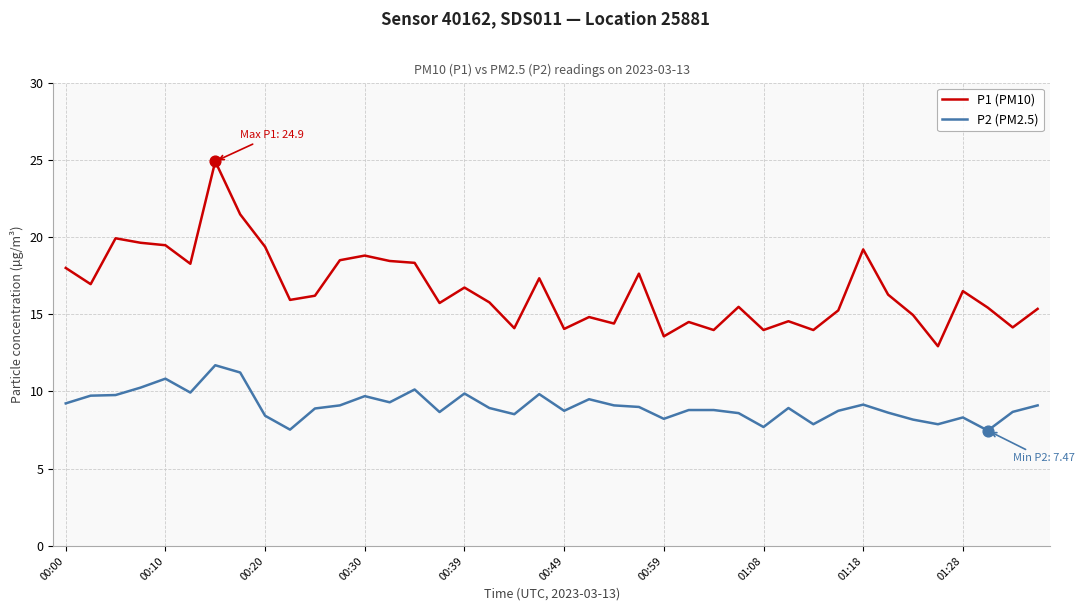

Which series has the largest total across all categories?

P1 (PM10)